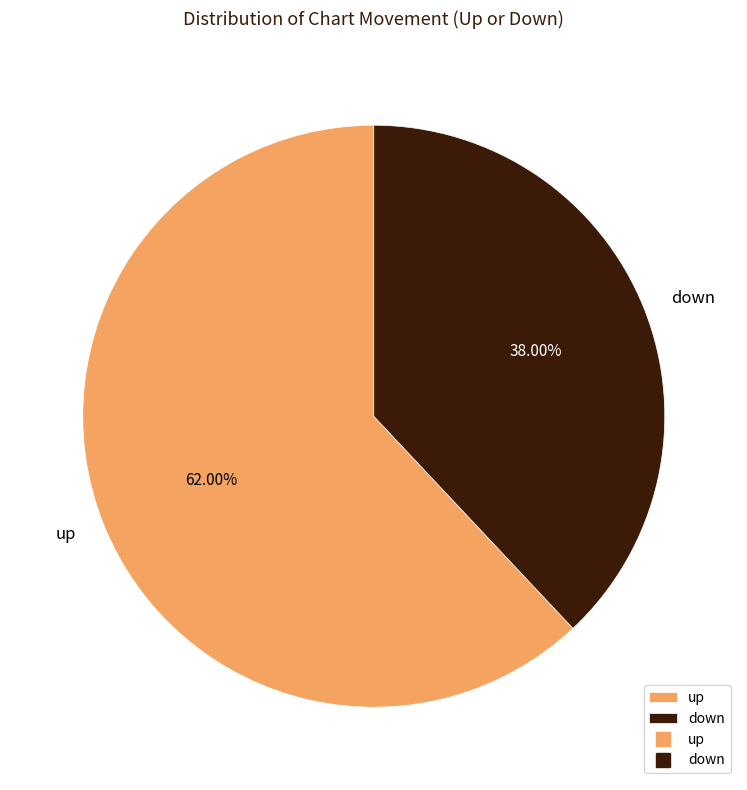

Approximately how many times larger is the value at up compared to down?

1.6